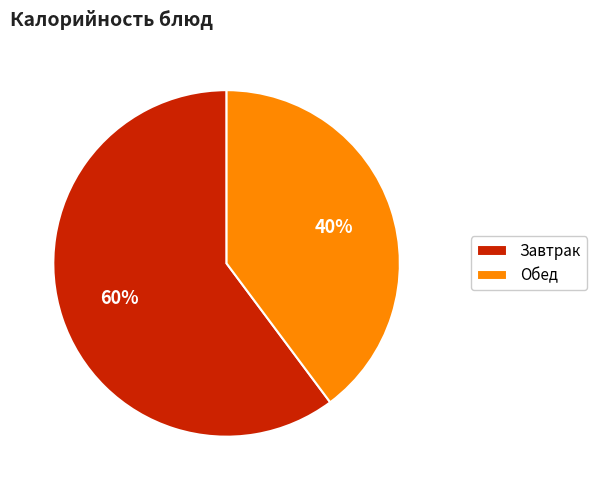

Between Обед and Завтрак, which is larger?

Завтрак